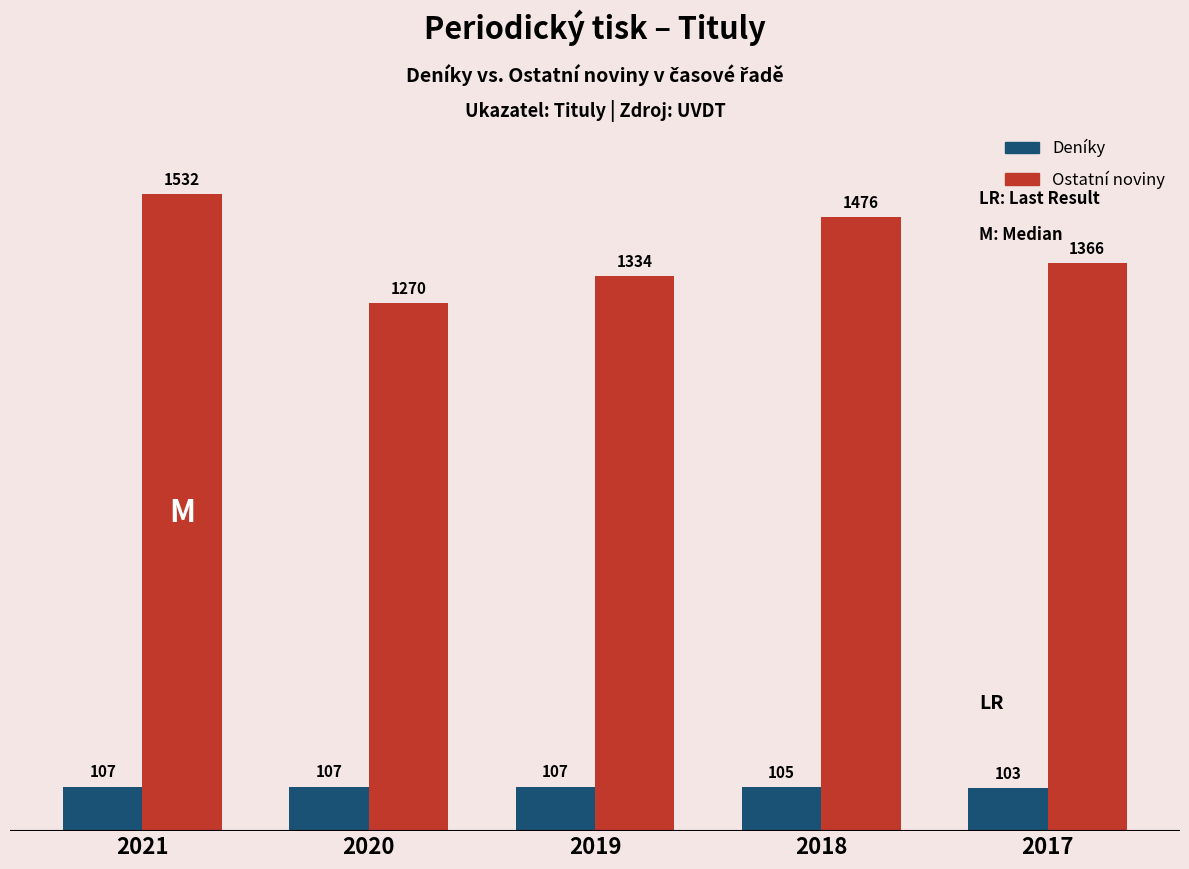

Reading left to right, extract all data points from this chart.

Deníky: 2021=107	2020=107	2019=107	2018=105	2017=103
Ostatní noviny: 2021=1532	2020=1270	2019=1334	2018=1476	2017=1366